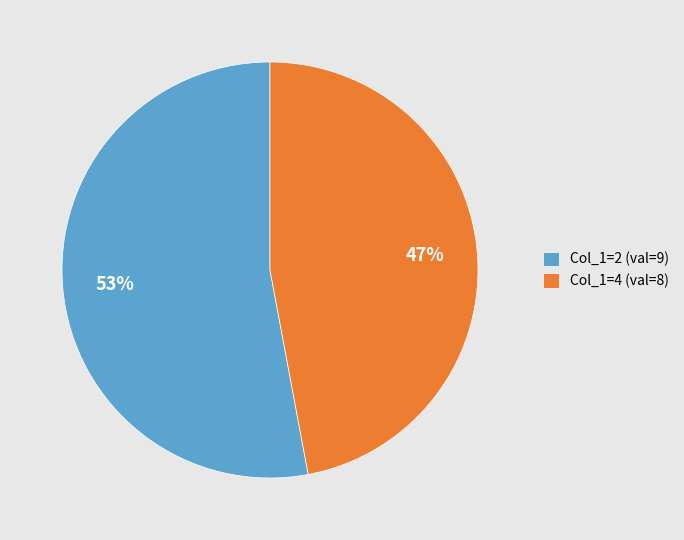

How many slices are in this pie chart?

2